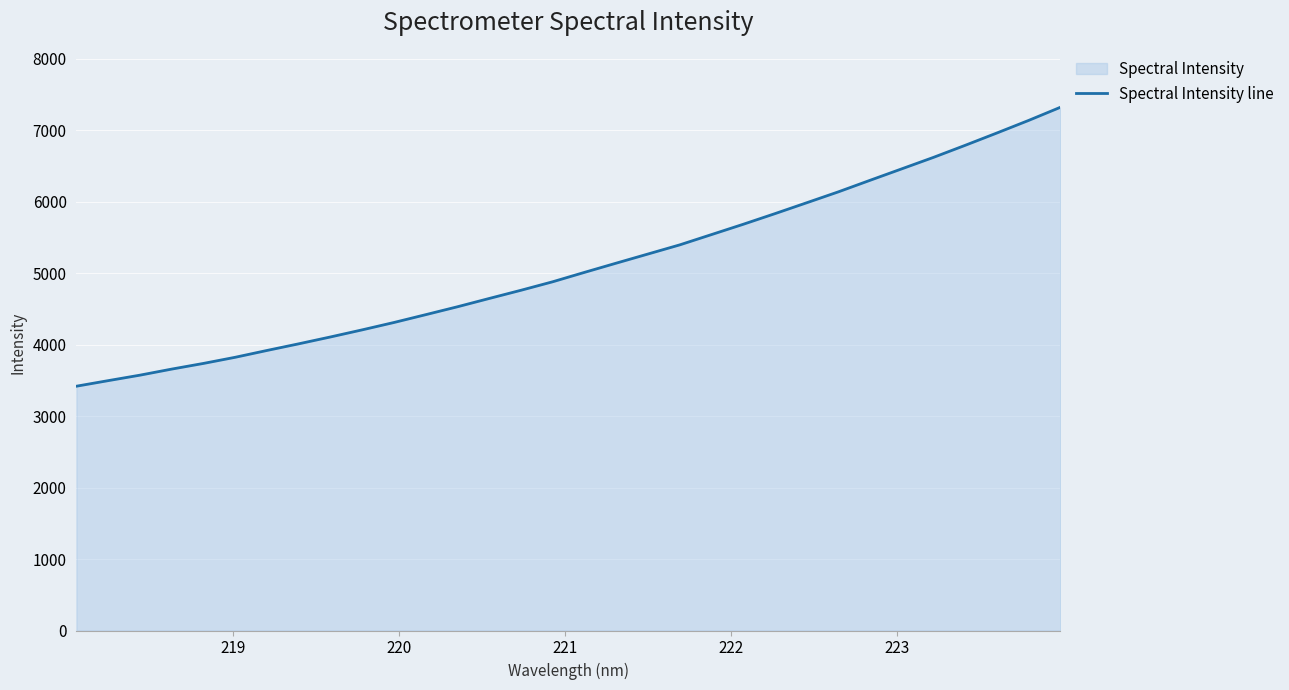

What is the difference between the maximum and minimum values?

3903.3